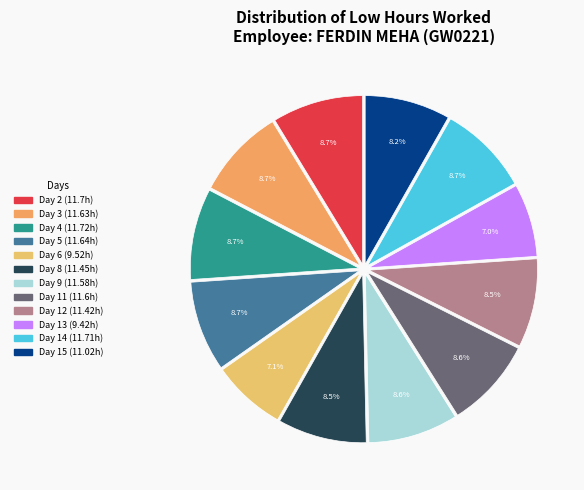

Which slice is the smallest?

Day 13